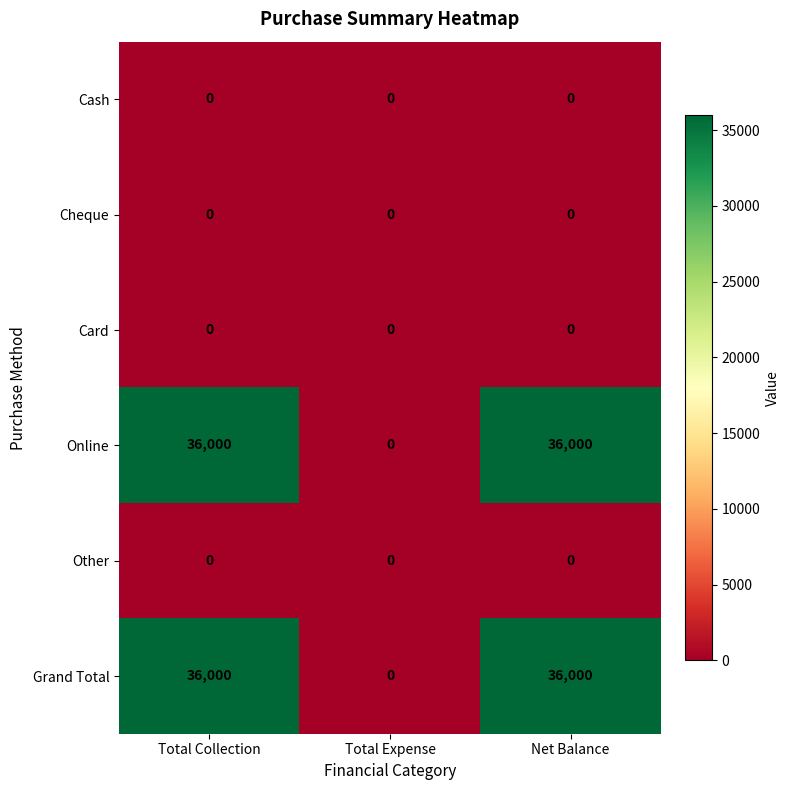

The value of Cash at Total Collection is 0. True or false?

True